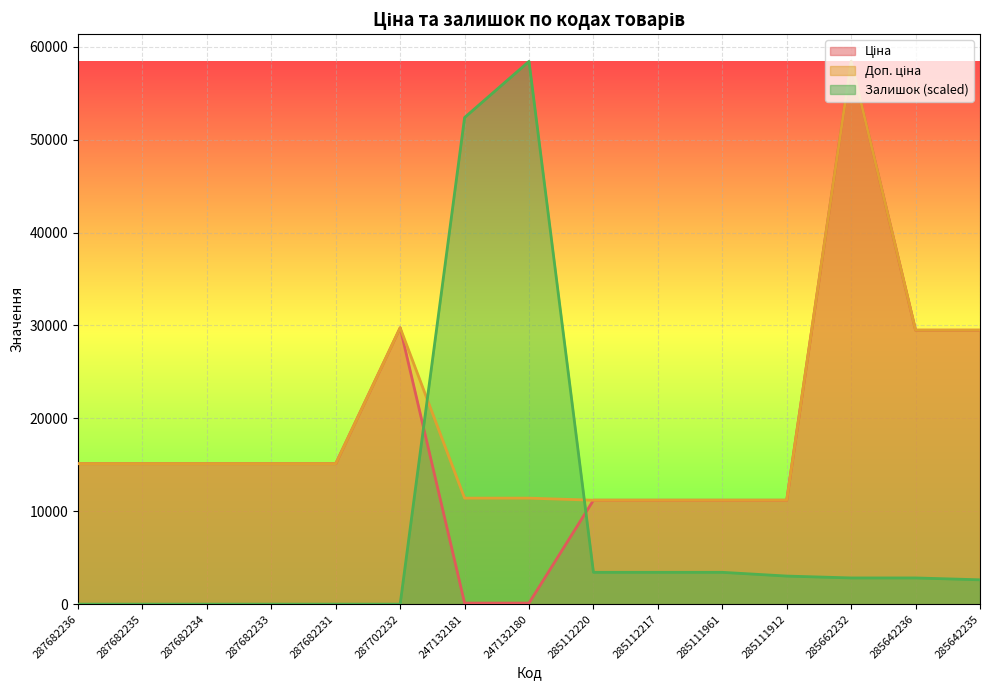

List the labels in order of Ціна value, smallest first.

247132181, 247132180, 285112220, 285112217, 285111961, 285111912, 287682236, 287682235, 287682234, 287682233, 287682231, 285642236, 285642235, 287702232, 285662232